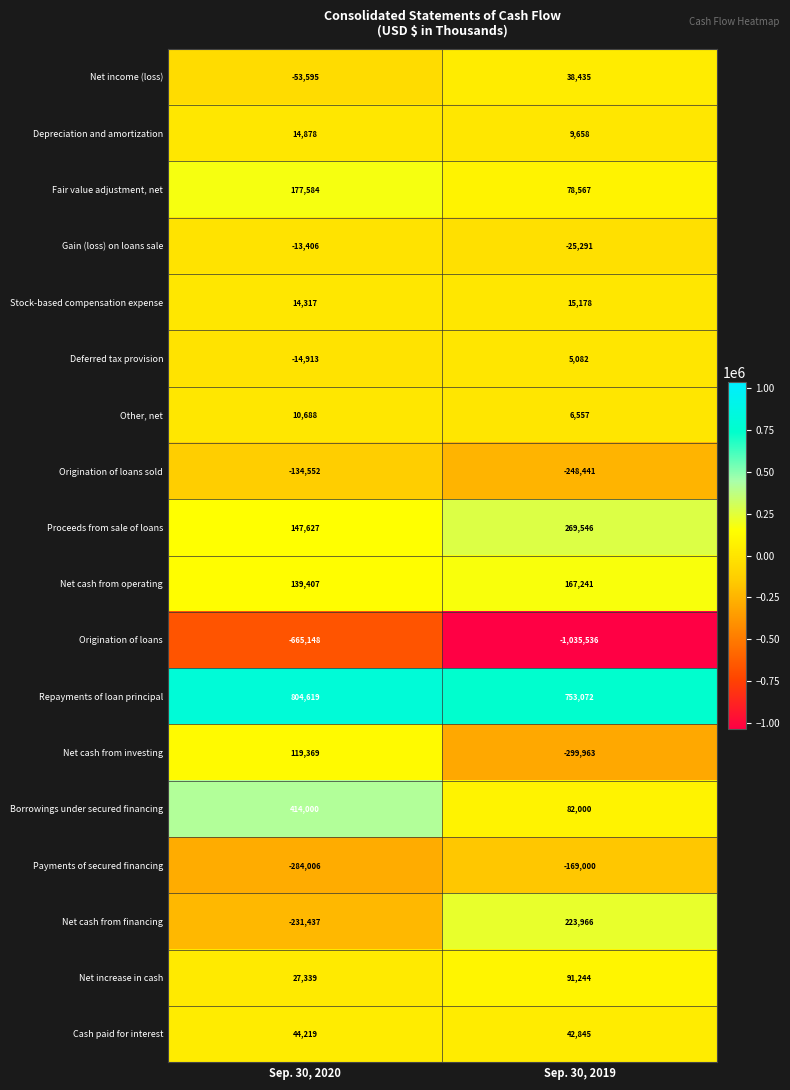

What is the smallest value displayed?

-1035536